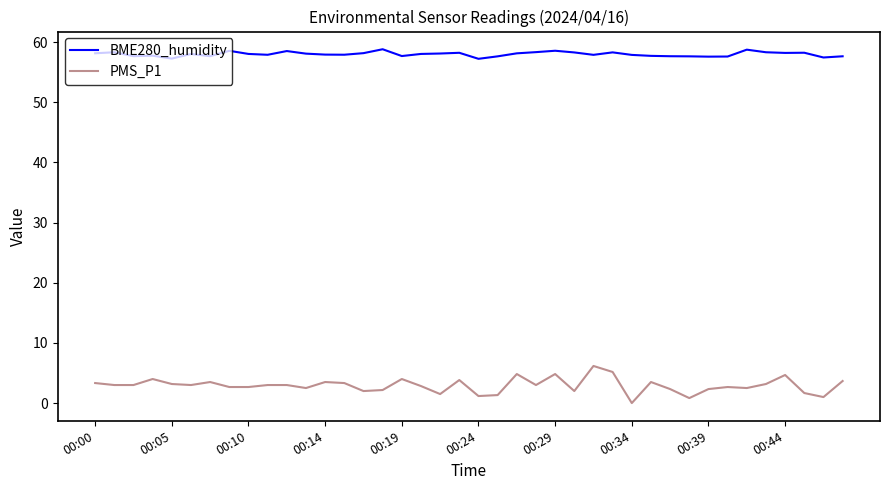

How many lines are shown in the chart?

2